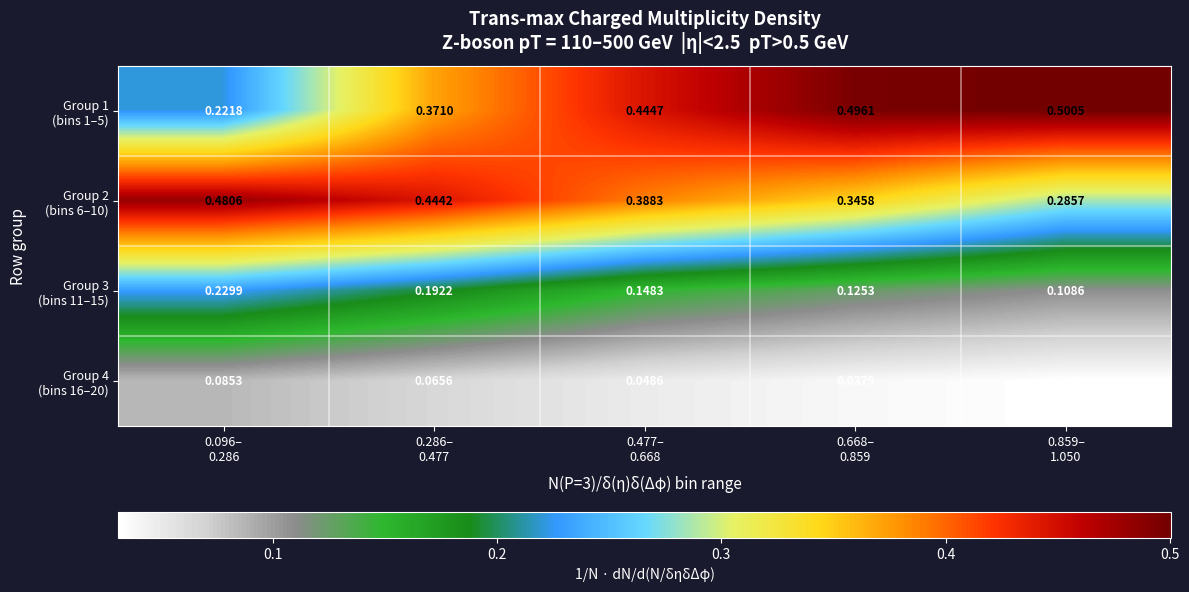

How many series are shown in this chart?

4